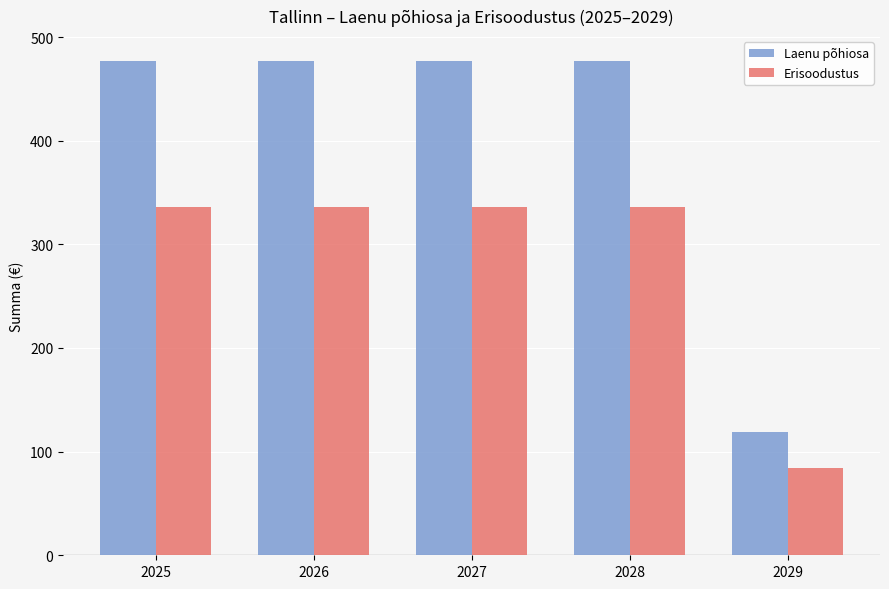

Reading left to right, what are all the values shown in this chart?

Laenu põhiosa: 477.0	477.0	477.0	477.0	119.3
Erisoodustus: 336.4	336.4	336.4	336.4	84.1